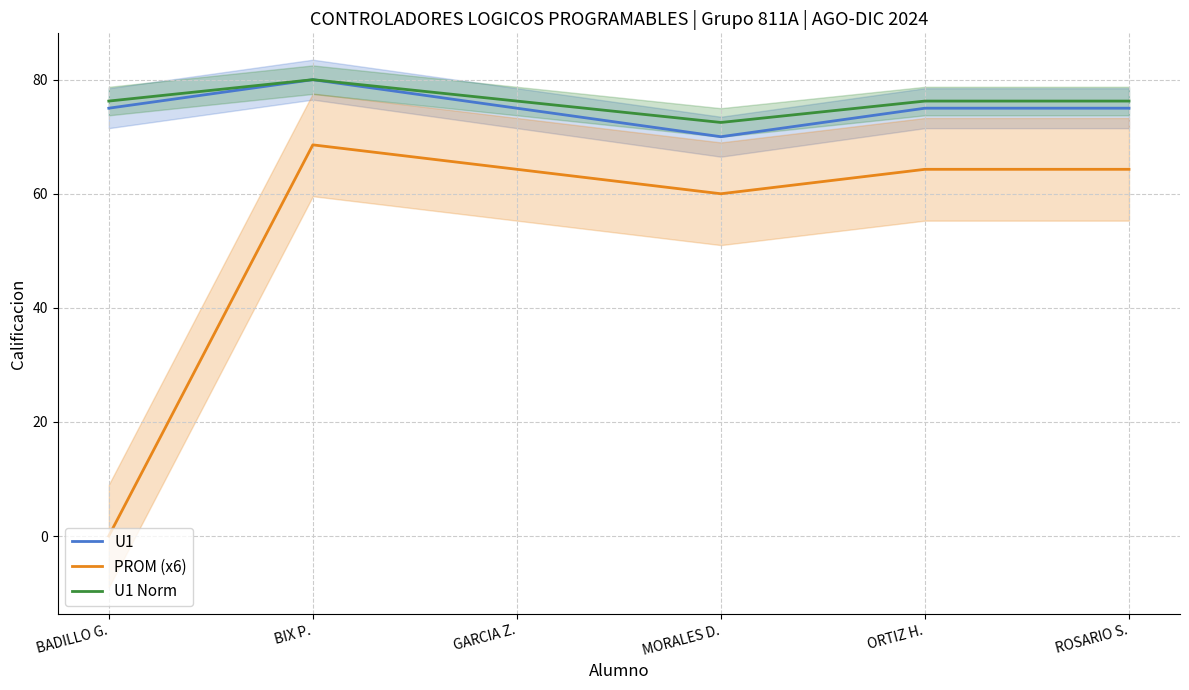

Reading left to right, what are all the values shown in this chart?

U1: BADILLO G.=75.0	BIX P.=80.0	GARCIA Z.=75.0	MORALES D.=70.0	ORTIZ H.=75.0	ROSARIO S.=75.0
PROM (x6): BADILLO G.=0.0	BIX P.=68.6	GARCIA Z.=64.3	MORALES D.=60.0	ORTIZ H.=64.3	ROSARIO S.=64.3
U1 Norm: BADILLO G.=76.2	BIX P.=80.0	GARCIA Z.=76.2	MORALES D.=72.5	ORTIZ H.=76.2	ROSARIO S.=76.2